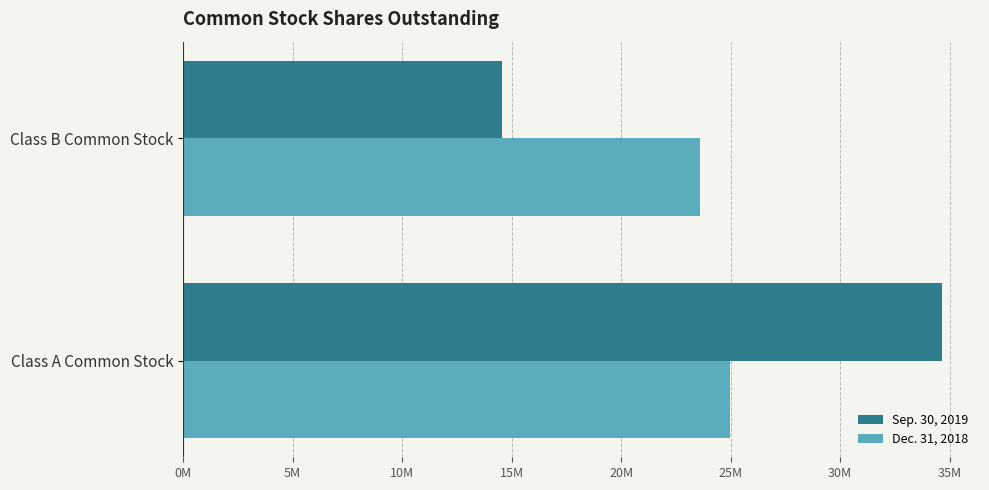

Reading left to right, what are all the values shown in this chart?

Sep. 30, 2019: 34658000	14567000
Dec. 31, 2018: 24960000	23584000